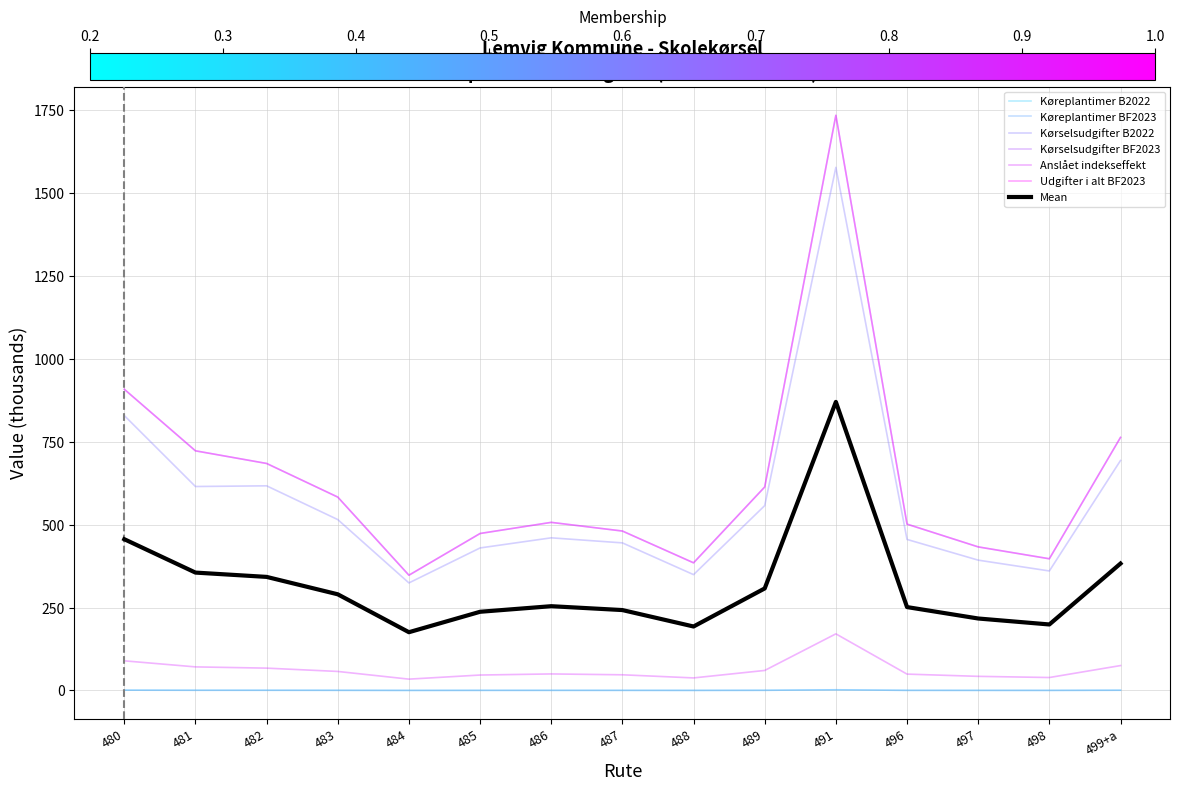

How many lines are shown in the chart?

7